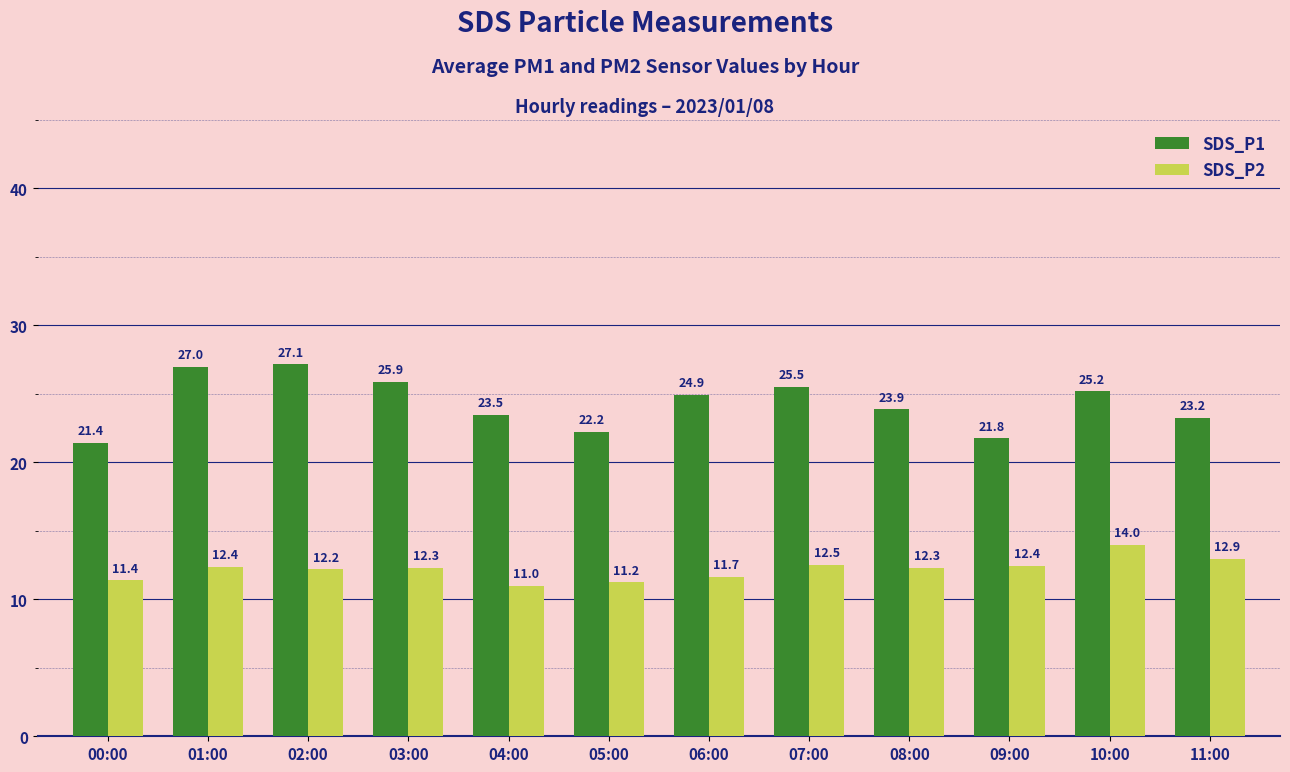

What is the sum of all SDS_P1 values?

291.7